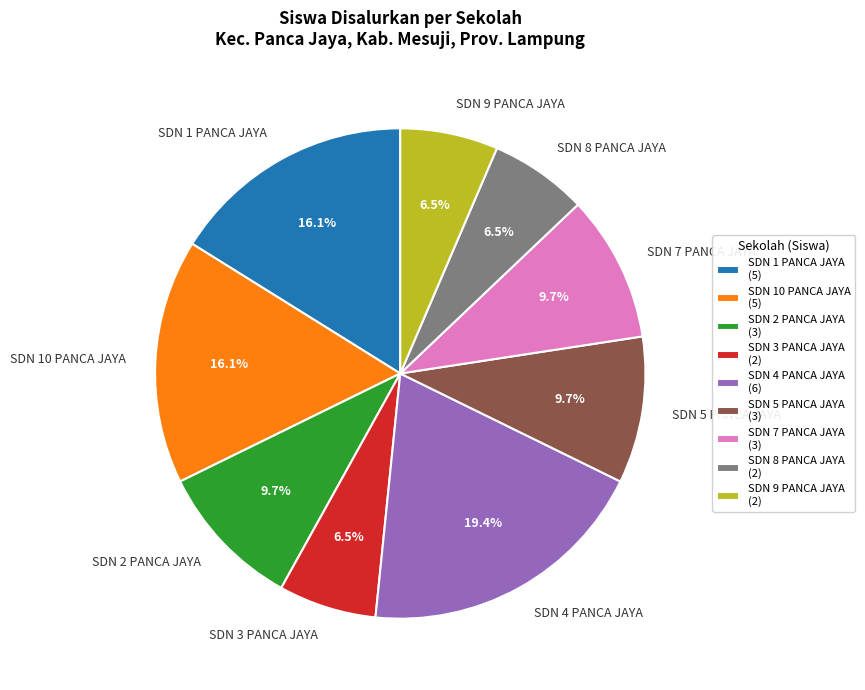

Is SDN 10 PANCA JAYA the majority of the pie?

No